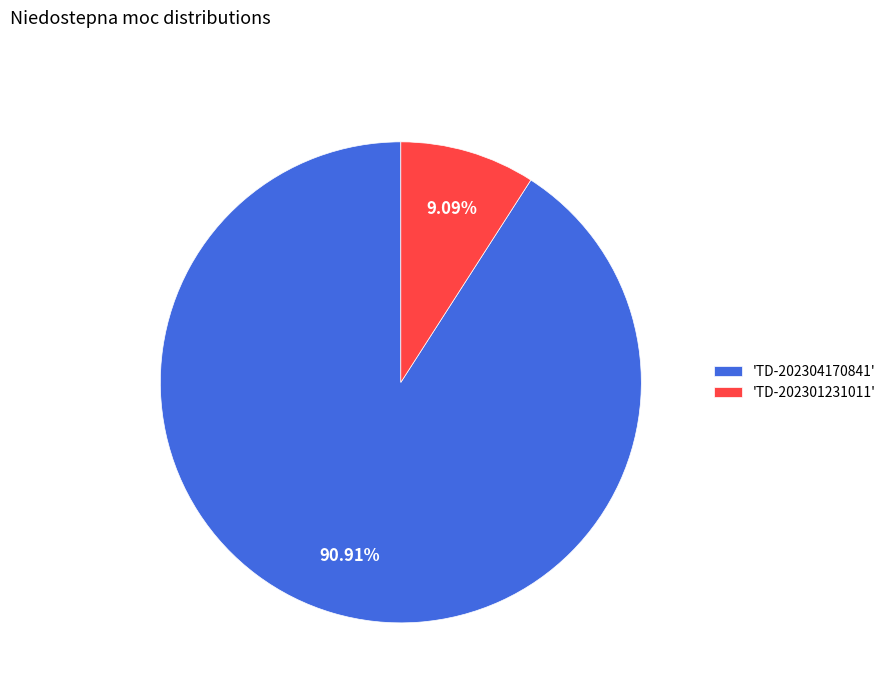

Combined, do 'TD-202301231011' and 'TD-202304170841' account for over 50%?

Yes